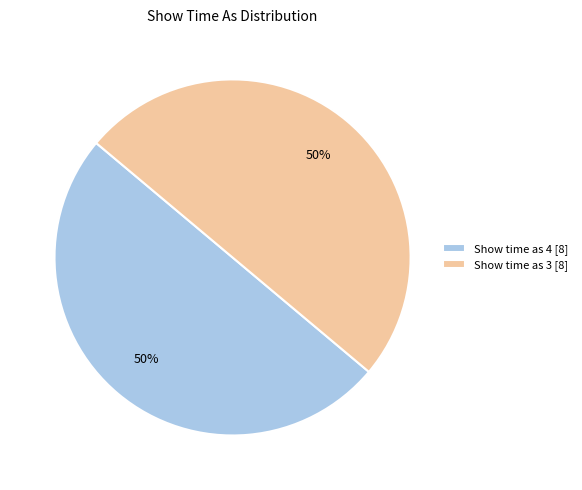

Do Show time as 3 [8] and Show time as 4 [8] together represent more than half of the pie?

Yes